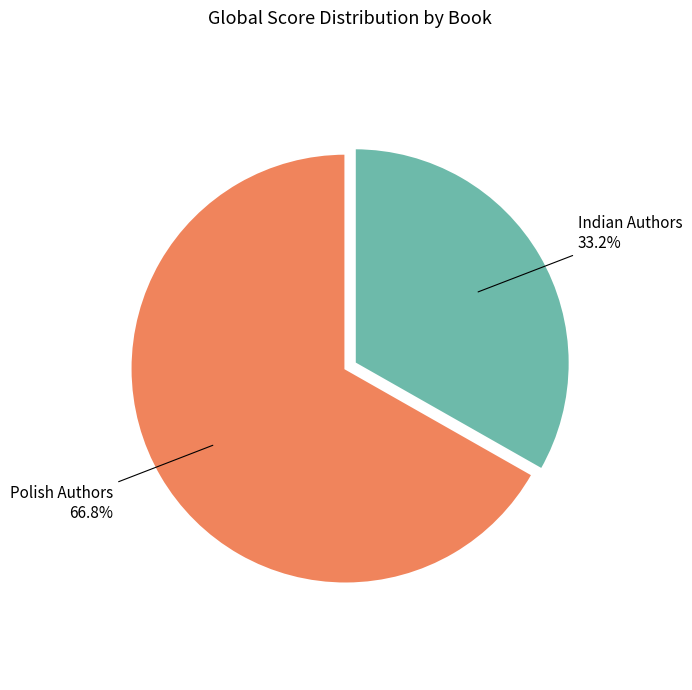

Does any single category account for the majority?

Yes